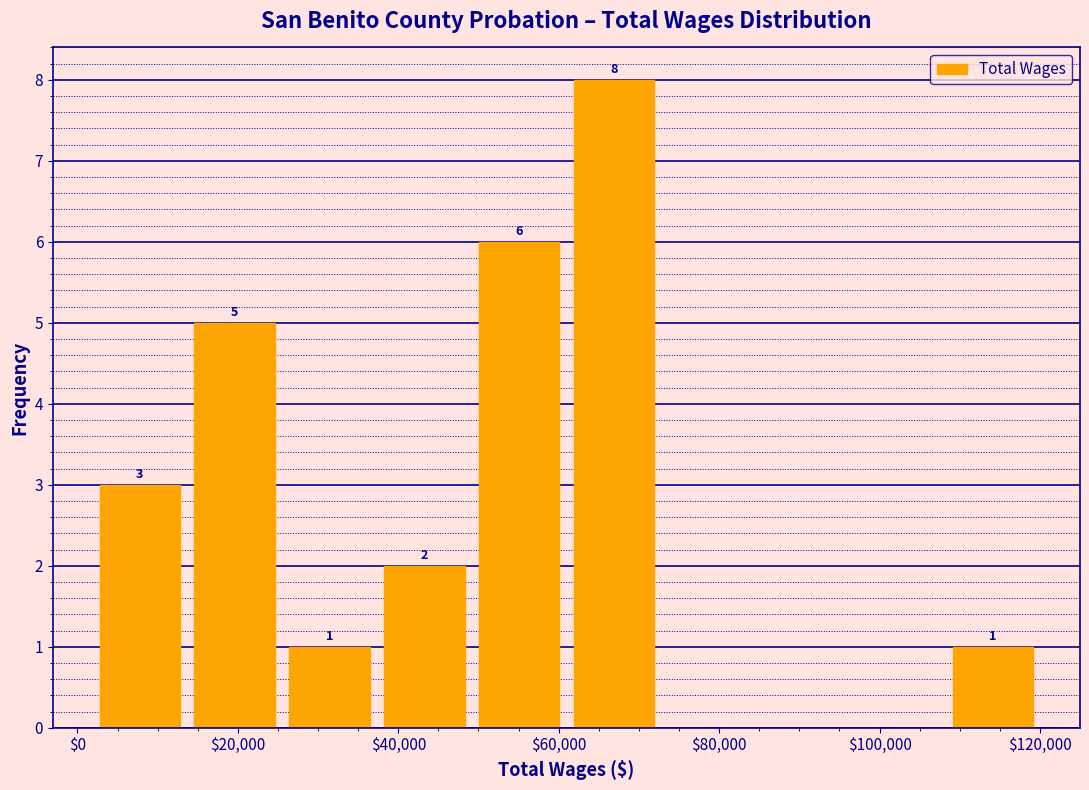

Which range on the x-axis has the tallest bar?

60000 to 72000